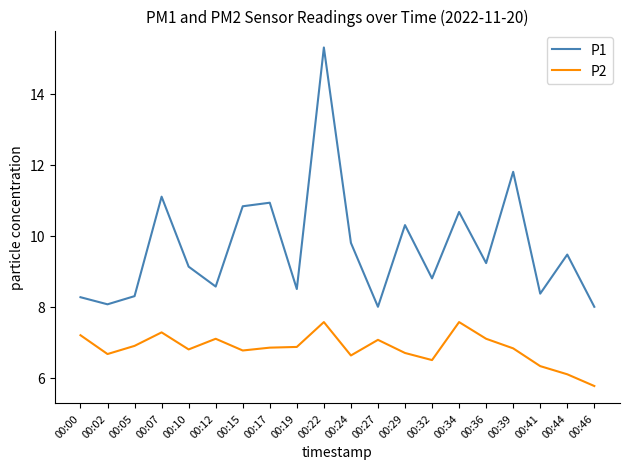

Does the chart display data point markers on the line(s)?

No